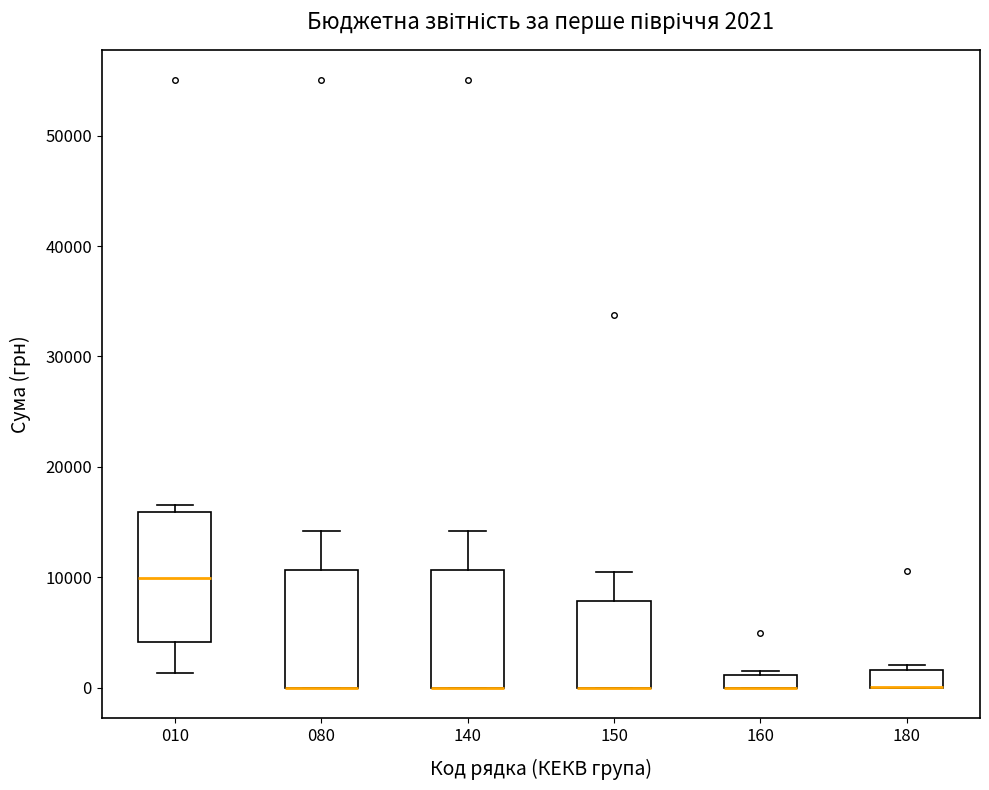

Which box is the tallest, from its lower edge to its upper edge?

010